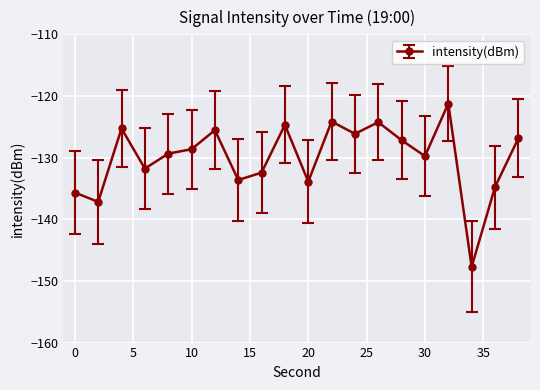

What is the average value?

-130.0